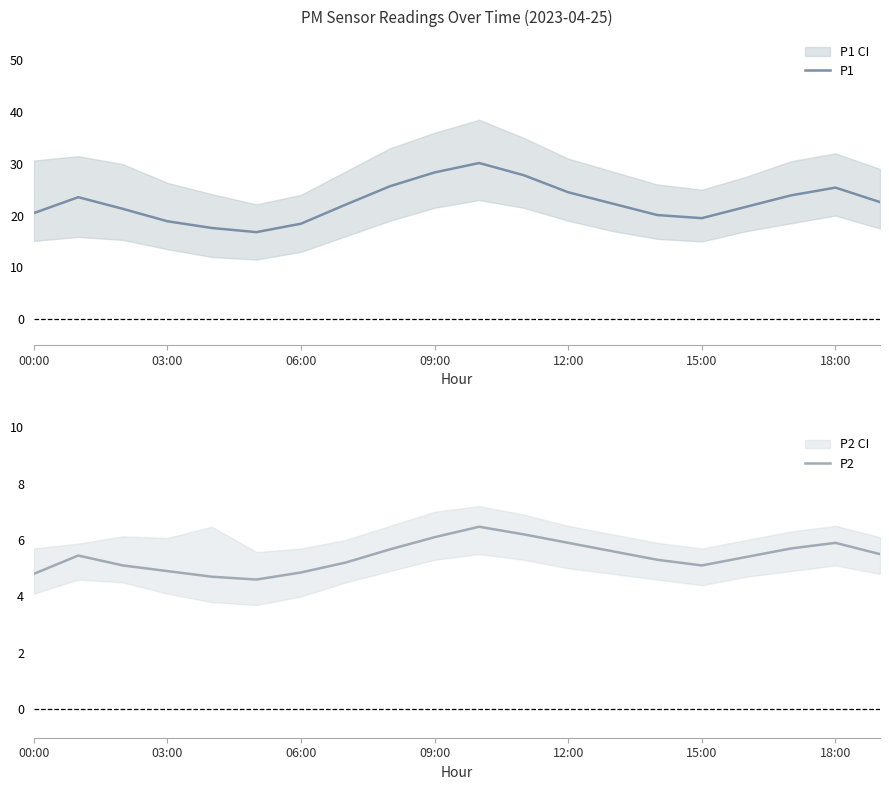

True or false: P1 has a value of 39.7 at 09:00.

False